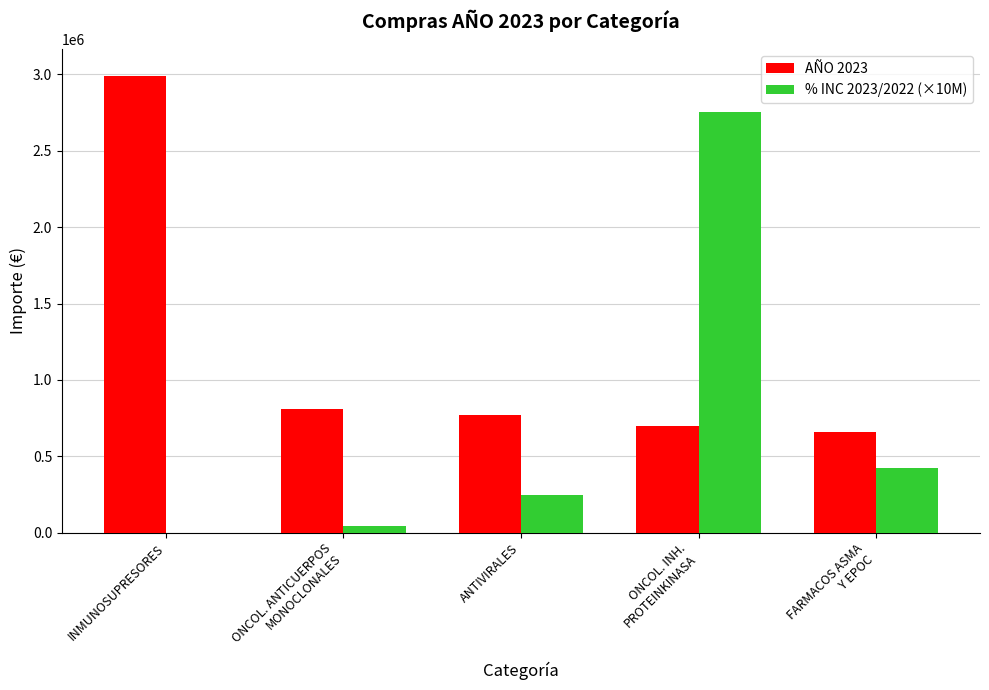

Which label corresponds to the smallest value in the chart?

INMUNOSUPRESORES